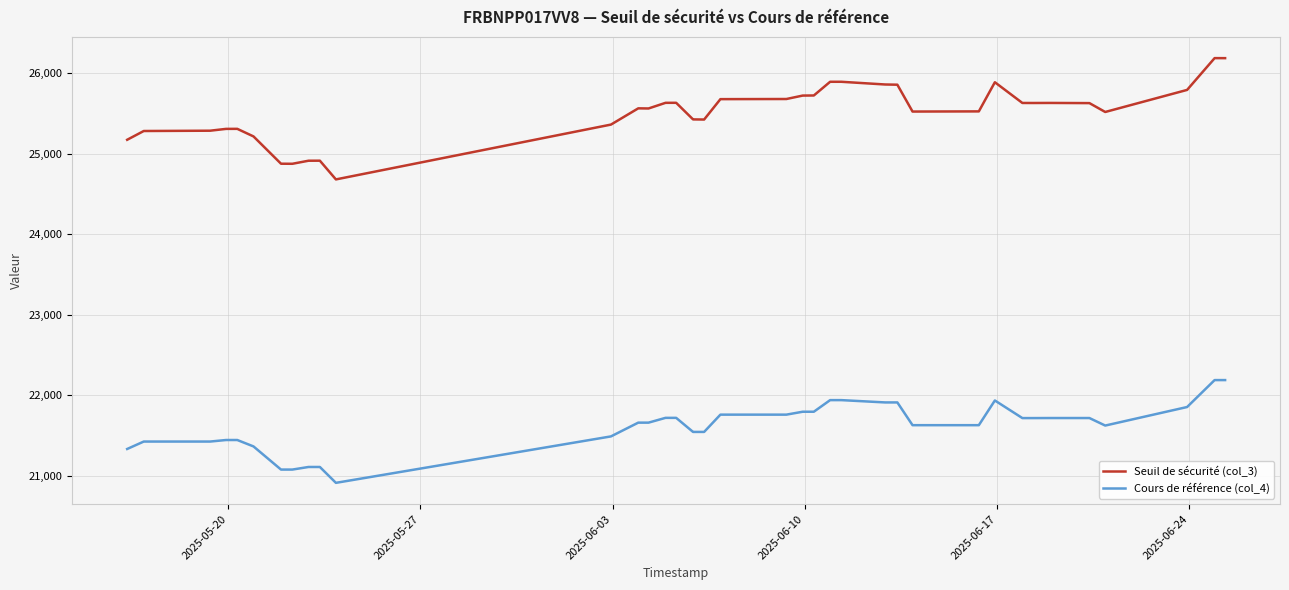

True or false: Seuil de sécurité (col_3) and Cours de référence (col_4) intersect in this chart.

False